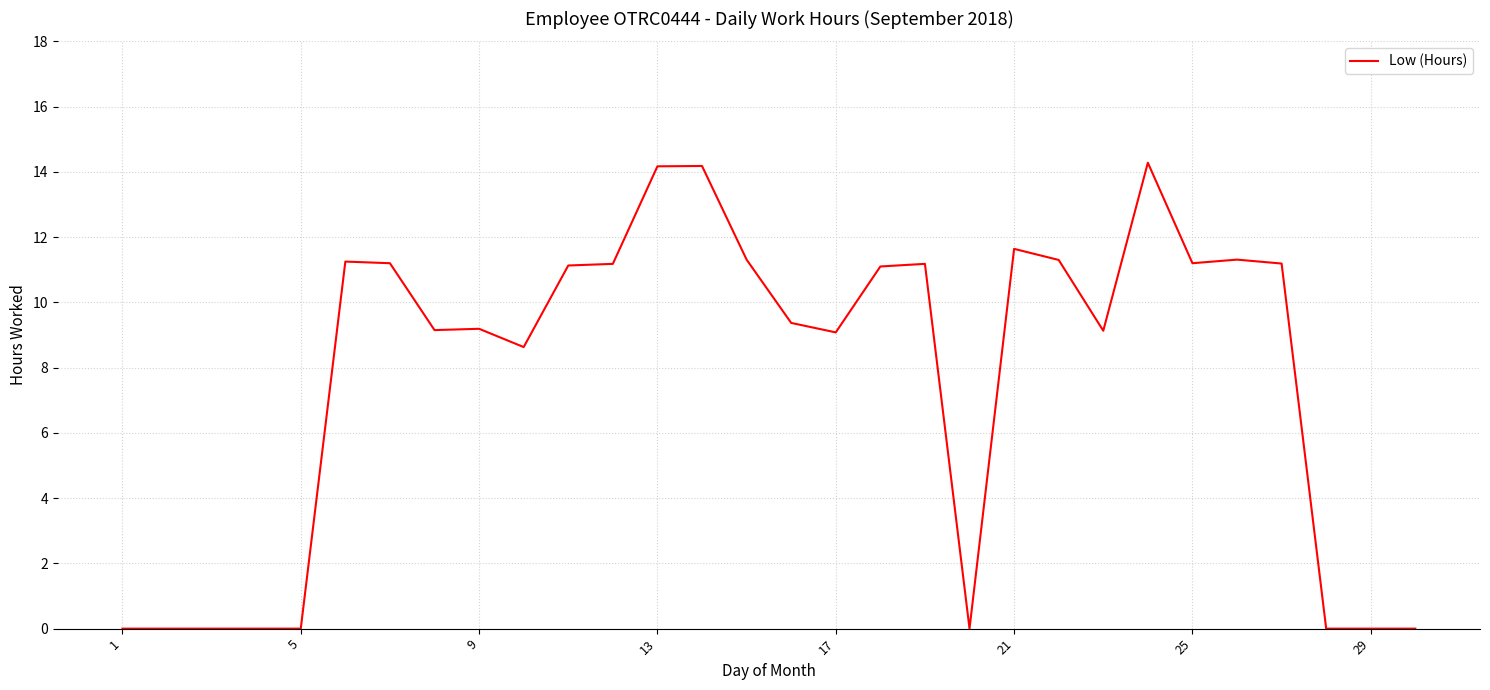

What is the difference between the maximum and minimum values?

14.3